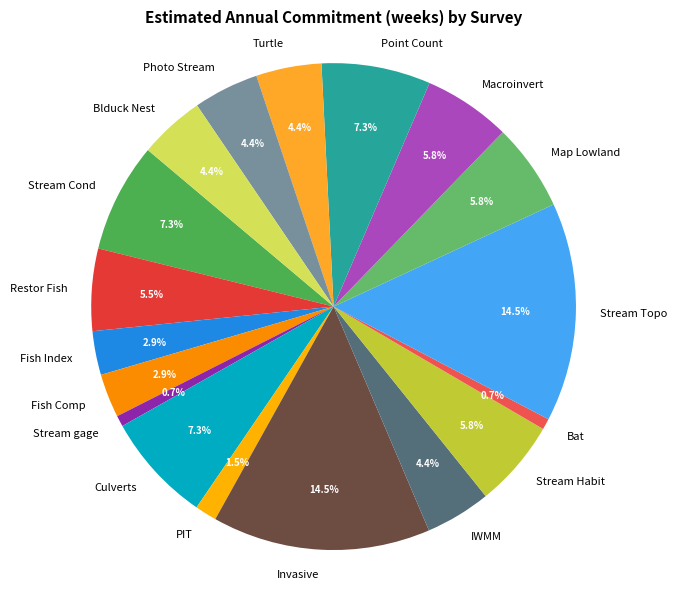

How many segments does this pie chart have?

18